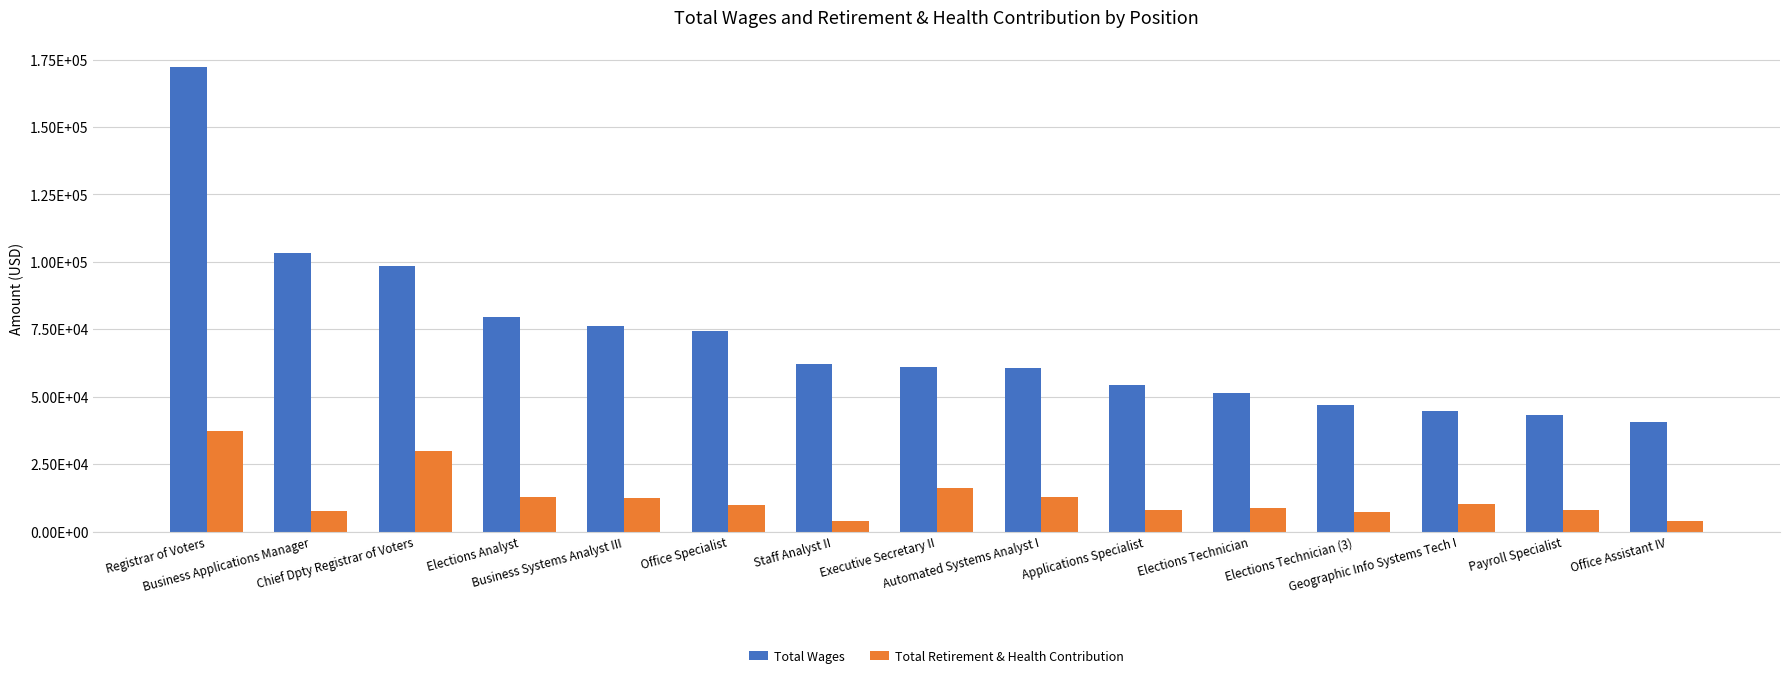

What is the greatest value displayed?

172099